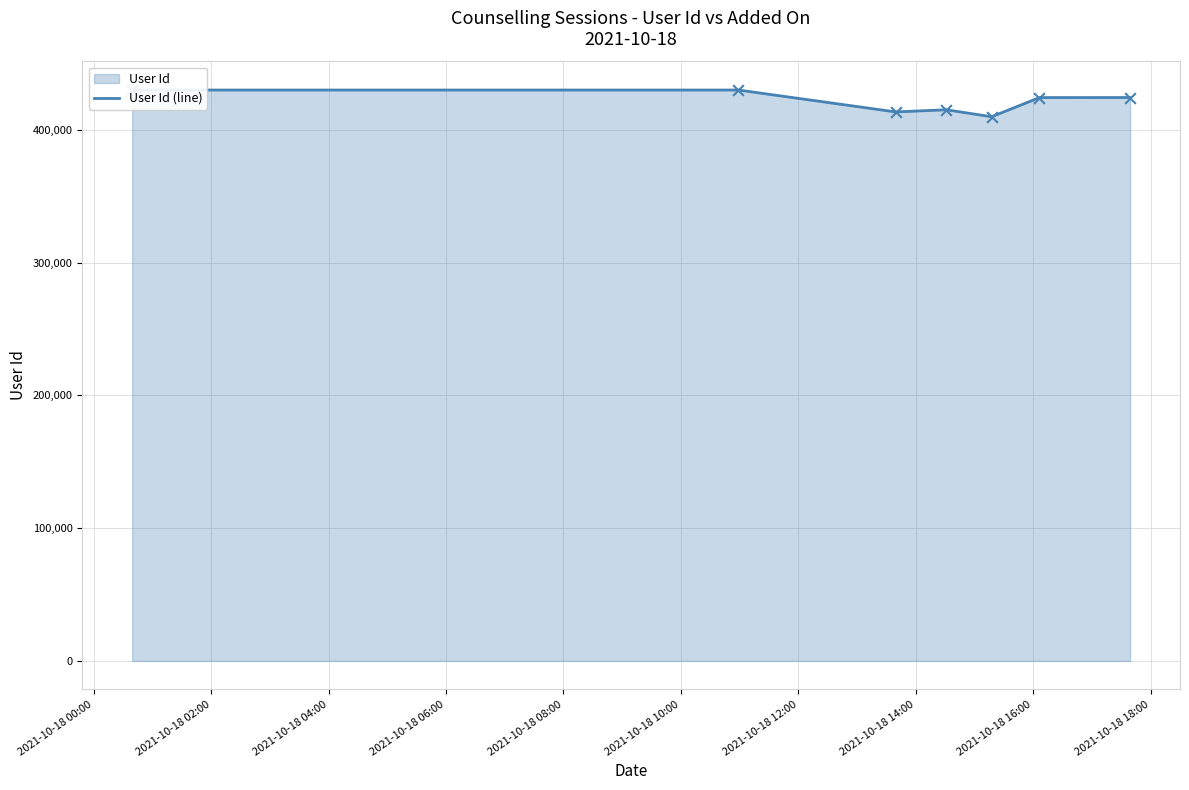

What is the minimum value shown in the chart?

409873